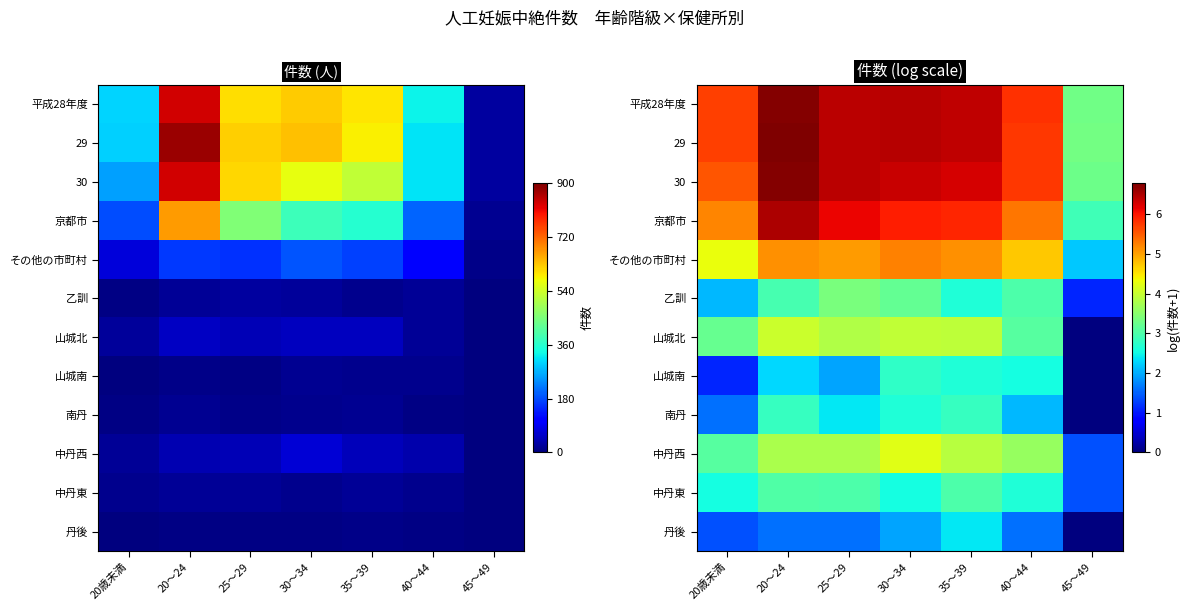

Is the value of 中丹西 at 25～29 greater than the value of その他の市町村 at 40～44?

No